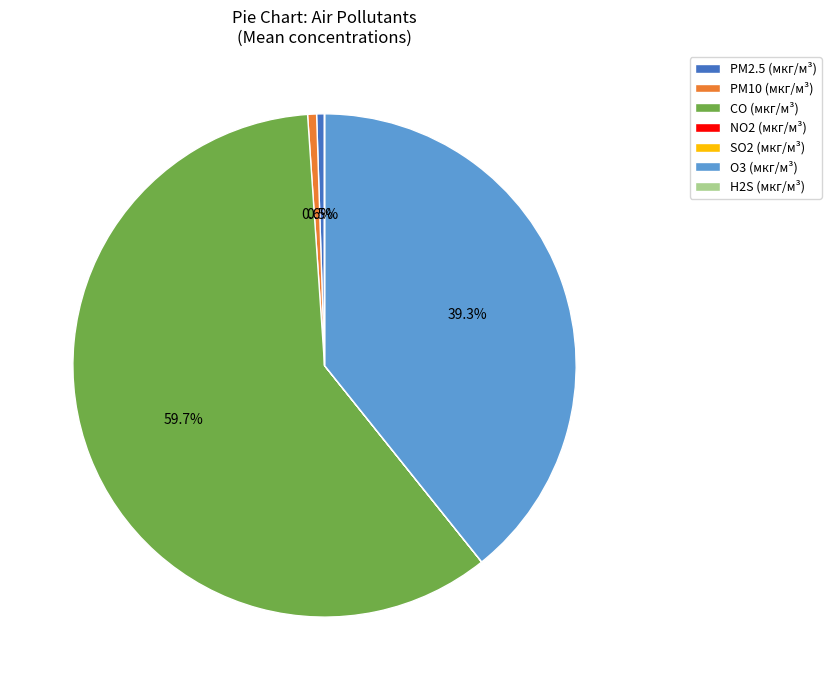

Is there any slice that represents more than half of the pie?

Yes